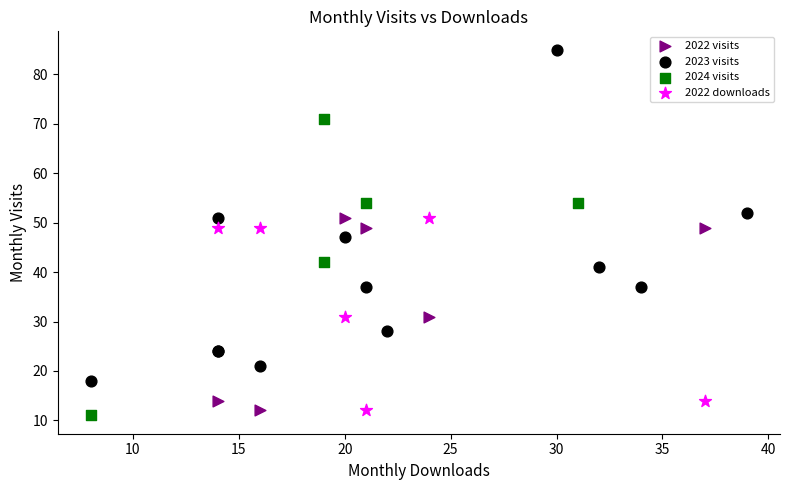

Which series contains the lowest Y value?

2024 visits